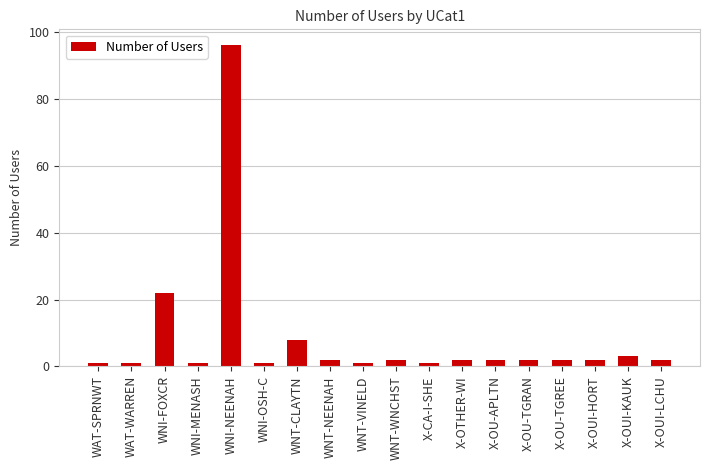

At which category does the chart reach its peak across all series?

WNI-NEENAH